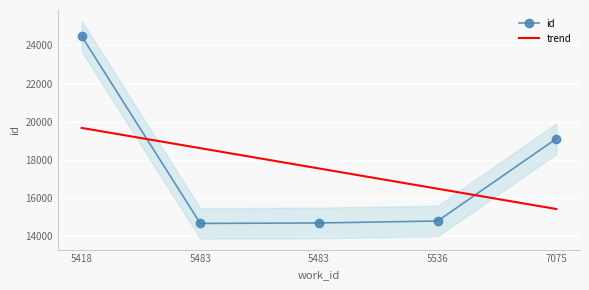

The value at 5483 is 22370. True or false?

False